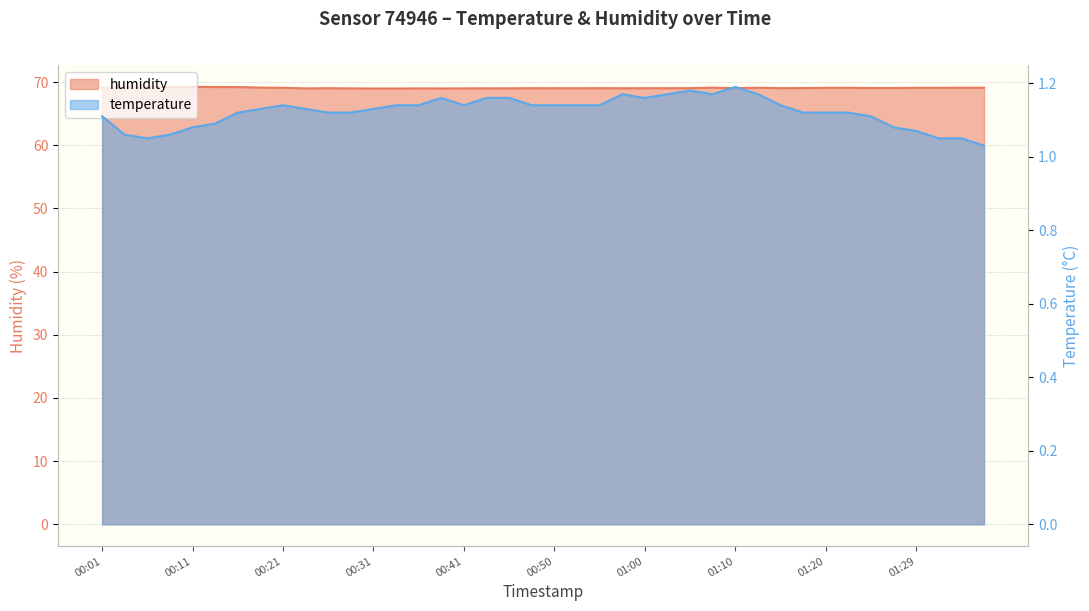

What is the value of the temperature point at the 23rd from the left?

1.1